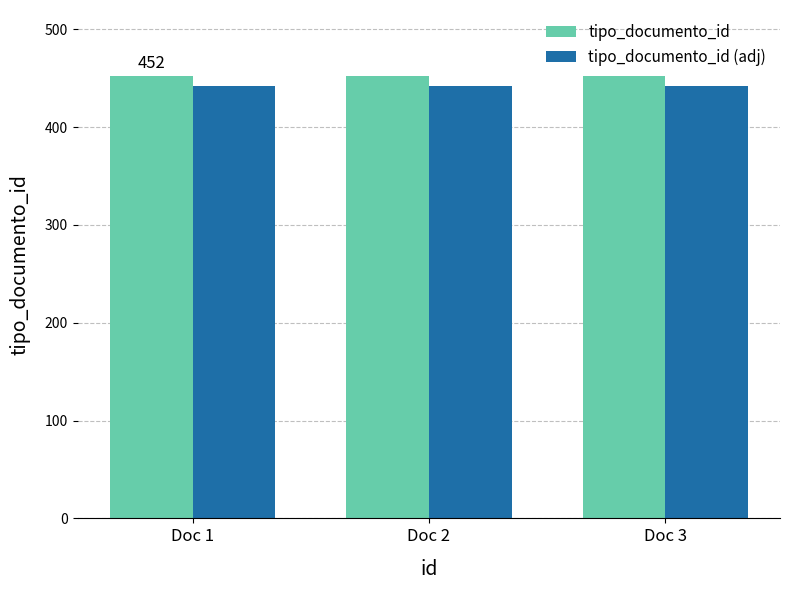

What is the value of the tipo_documento_id bar at the 2nd from the left?

452